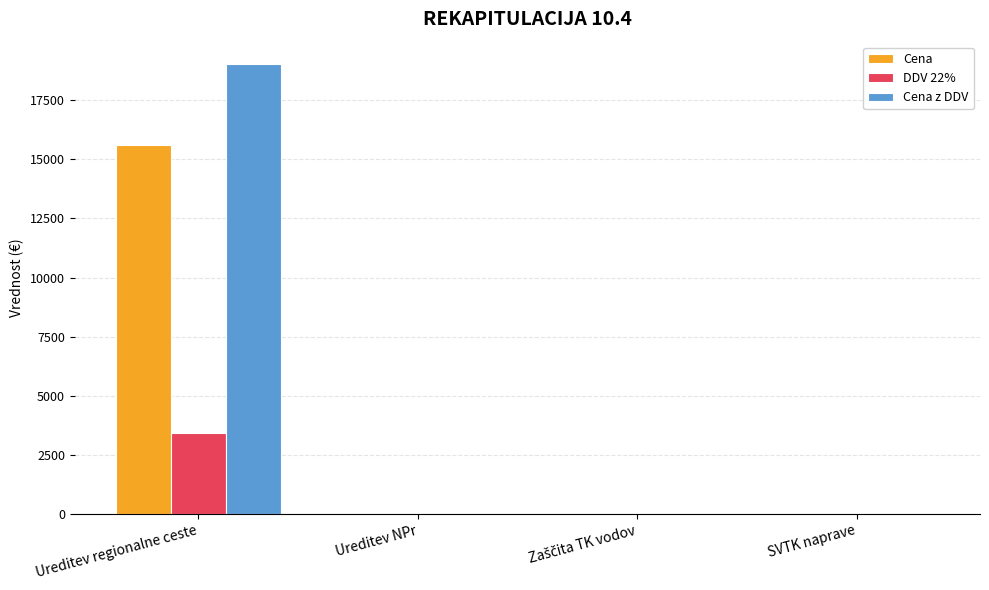

What is the sum of all Cena z DDV values?

19032